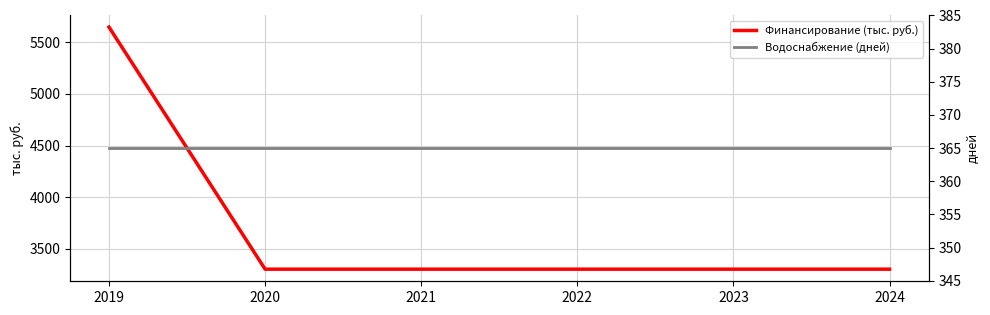

How many lines are shown in the chart?

2